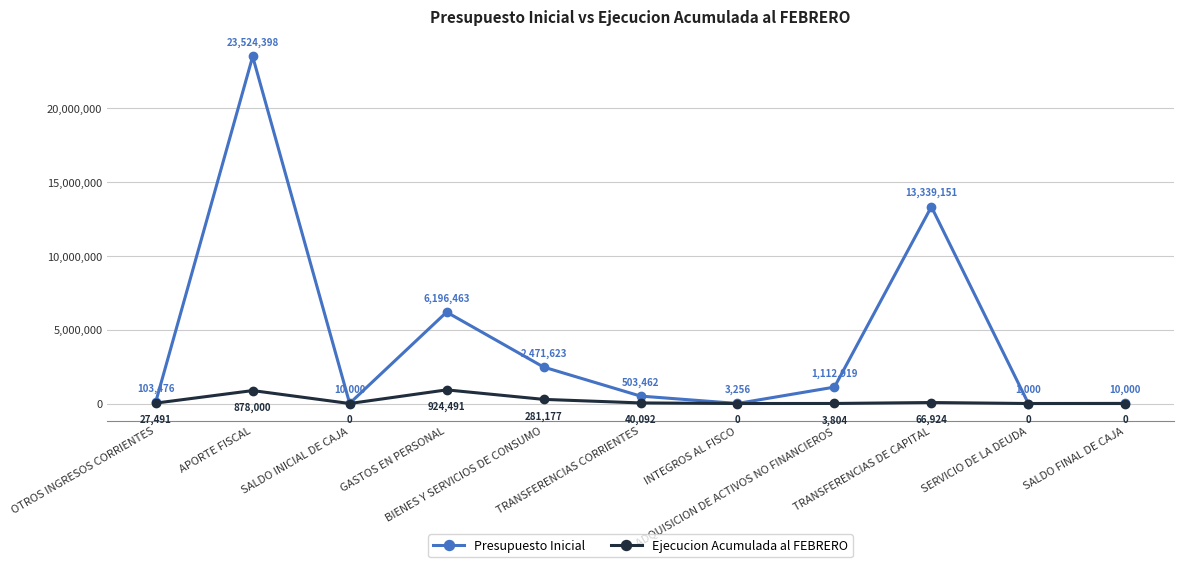

Rank the series at TRANSFERENCIAS CORRIENTES from lowest to highest value.

Ejecucion Acumulada al FEBRERO, Presupuesto Inicial